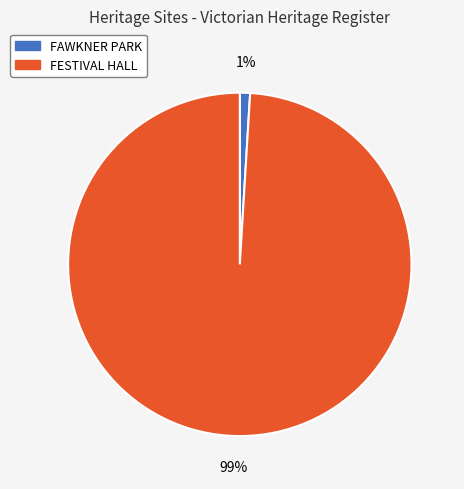

Is FAWKNER PARK the majority of the pie?

No